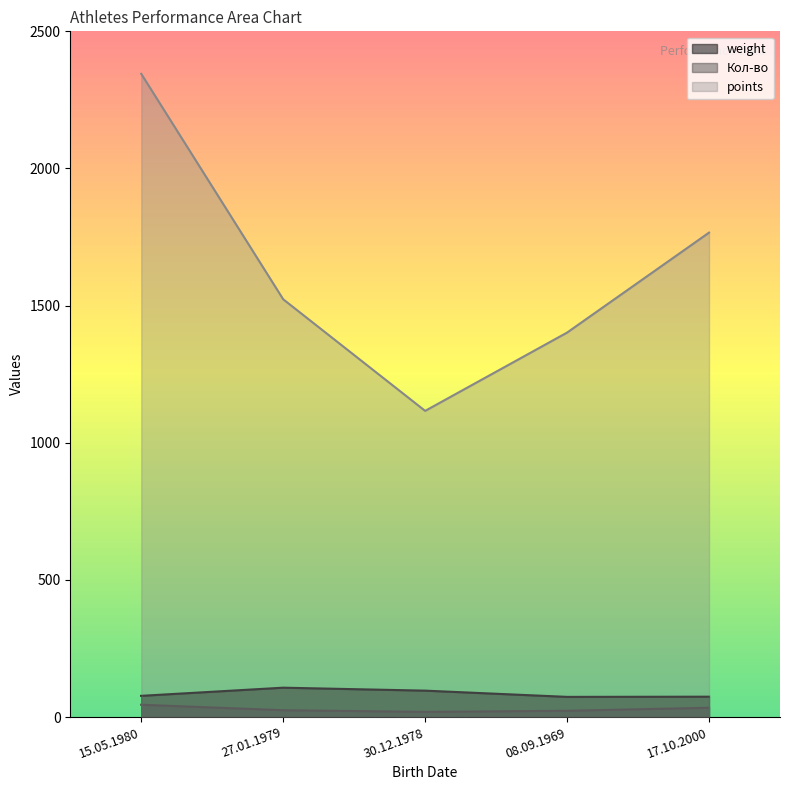

True or false: points and weight intersect in this chart.

False